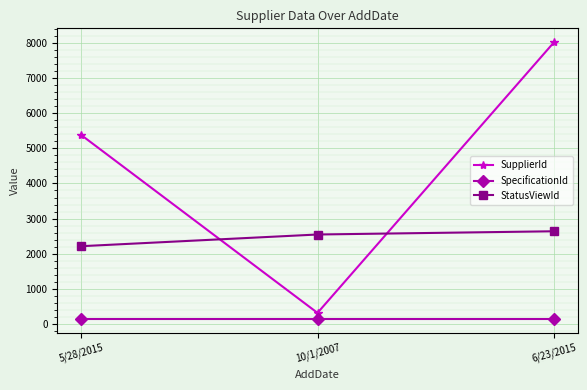

What is the minimum value for SpecificationId?

148